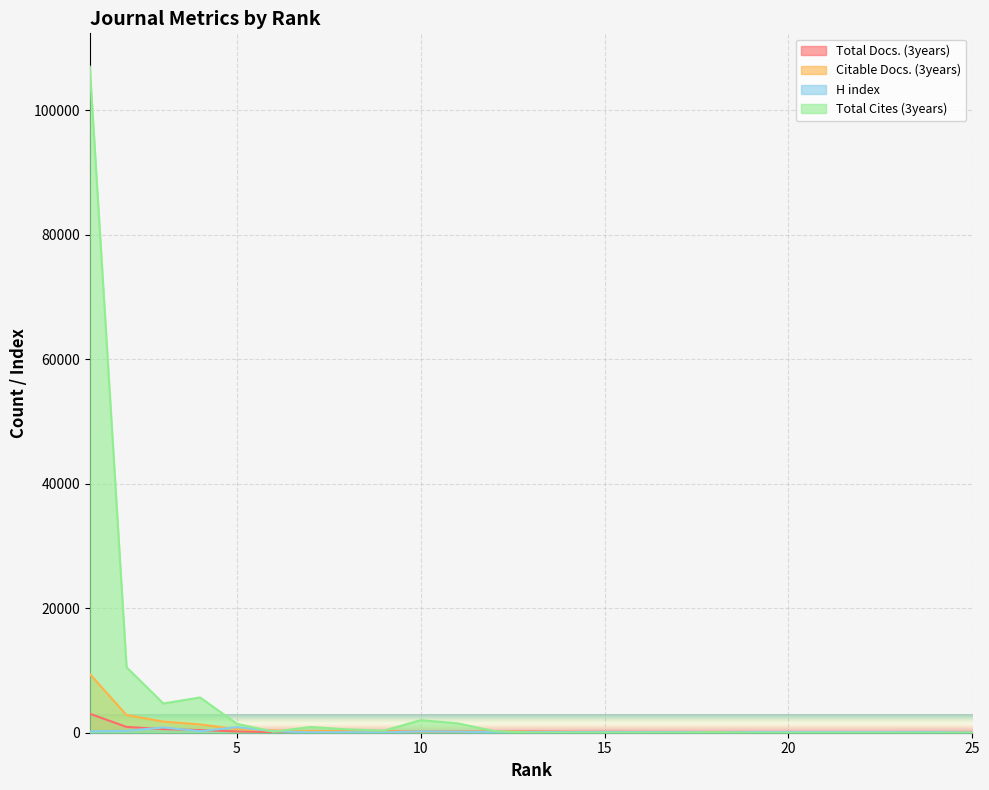

What is the spread (max minus min) of values at 11?

1344